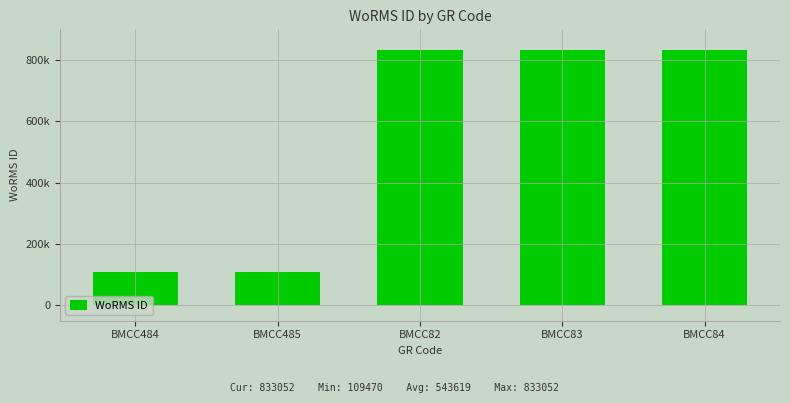

How many bars are there in total?

5